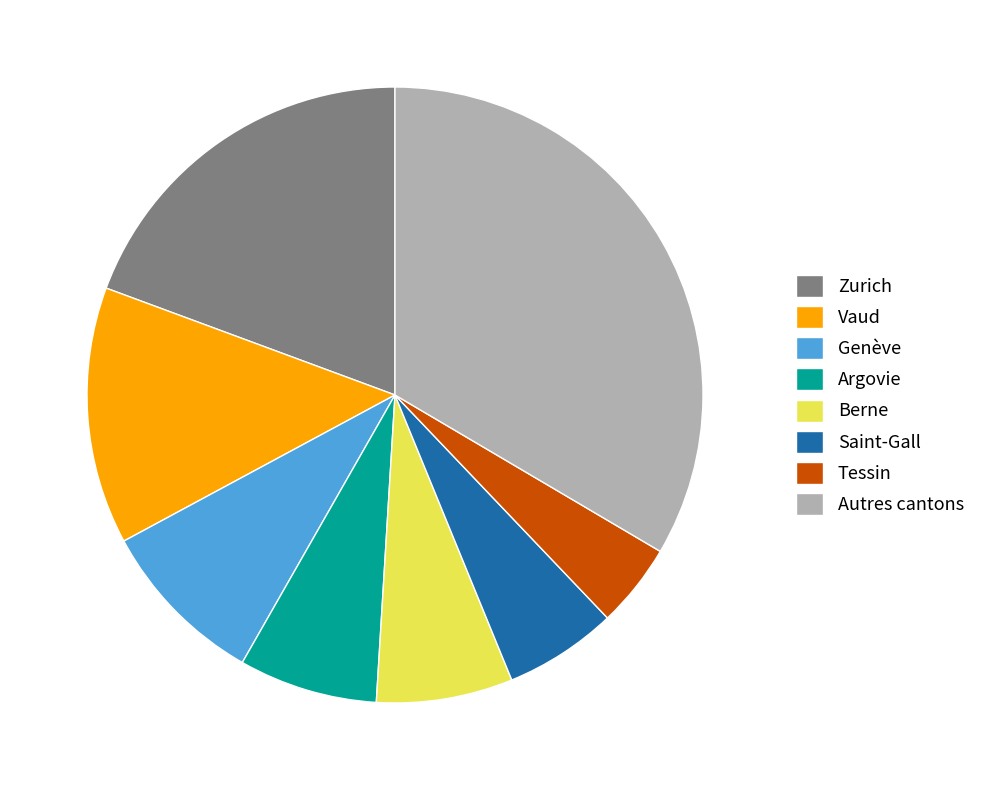

Count the number of slices in the pie.

8